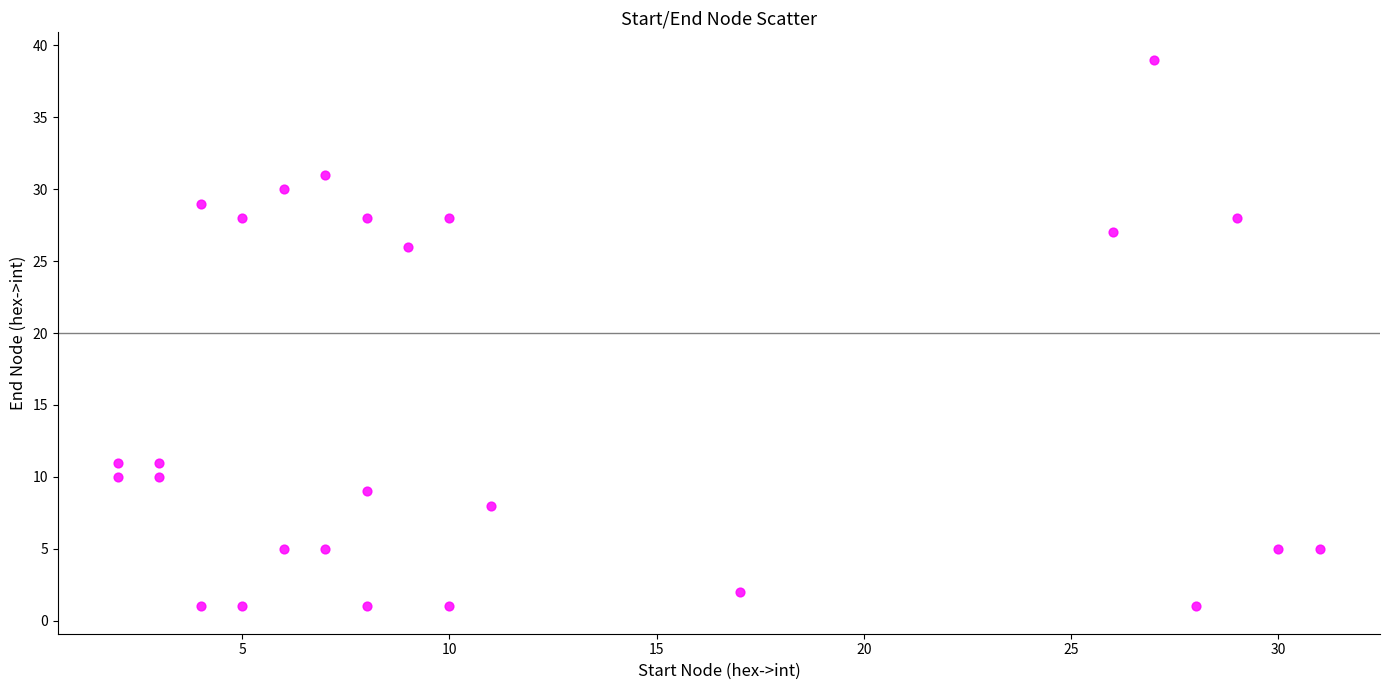

What is the range of Y values (max minus min)?

38